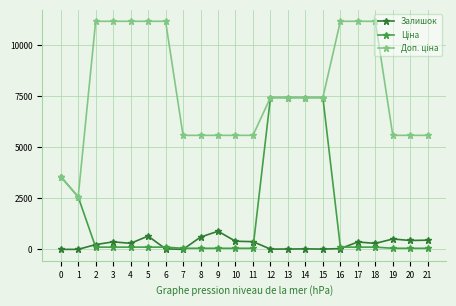

What is the maximum value shown in the chart?

11169.0